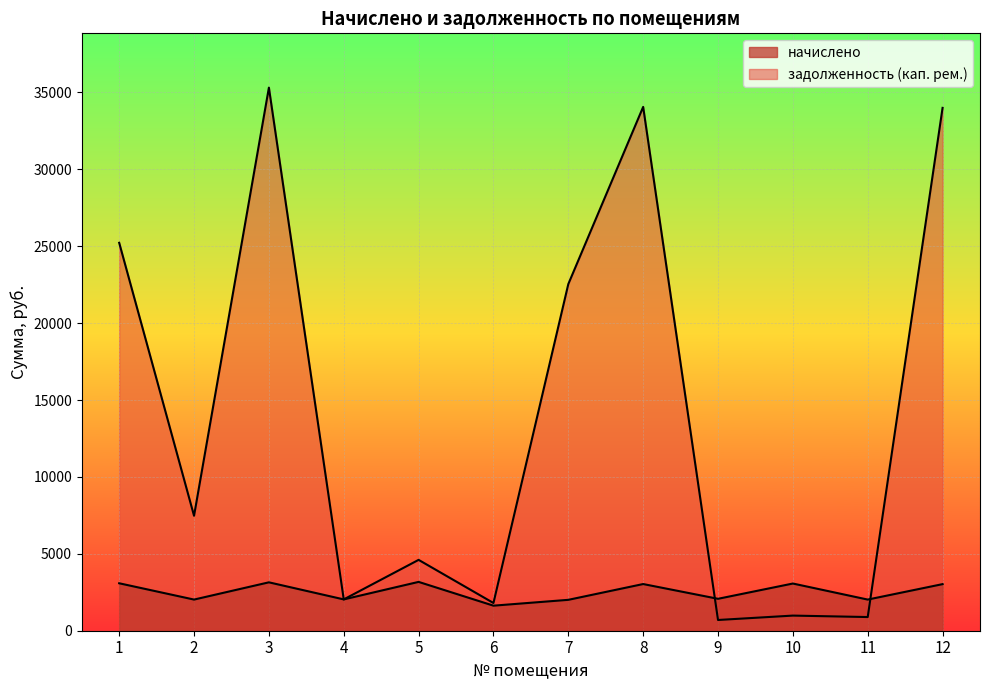

At which category does the chart reach its peak across all series?

3